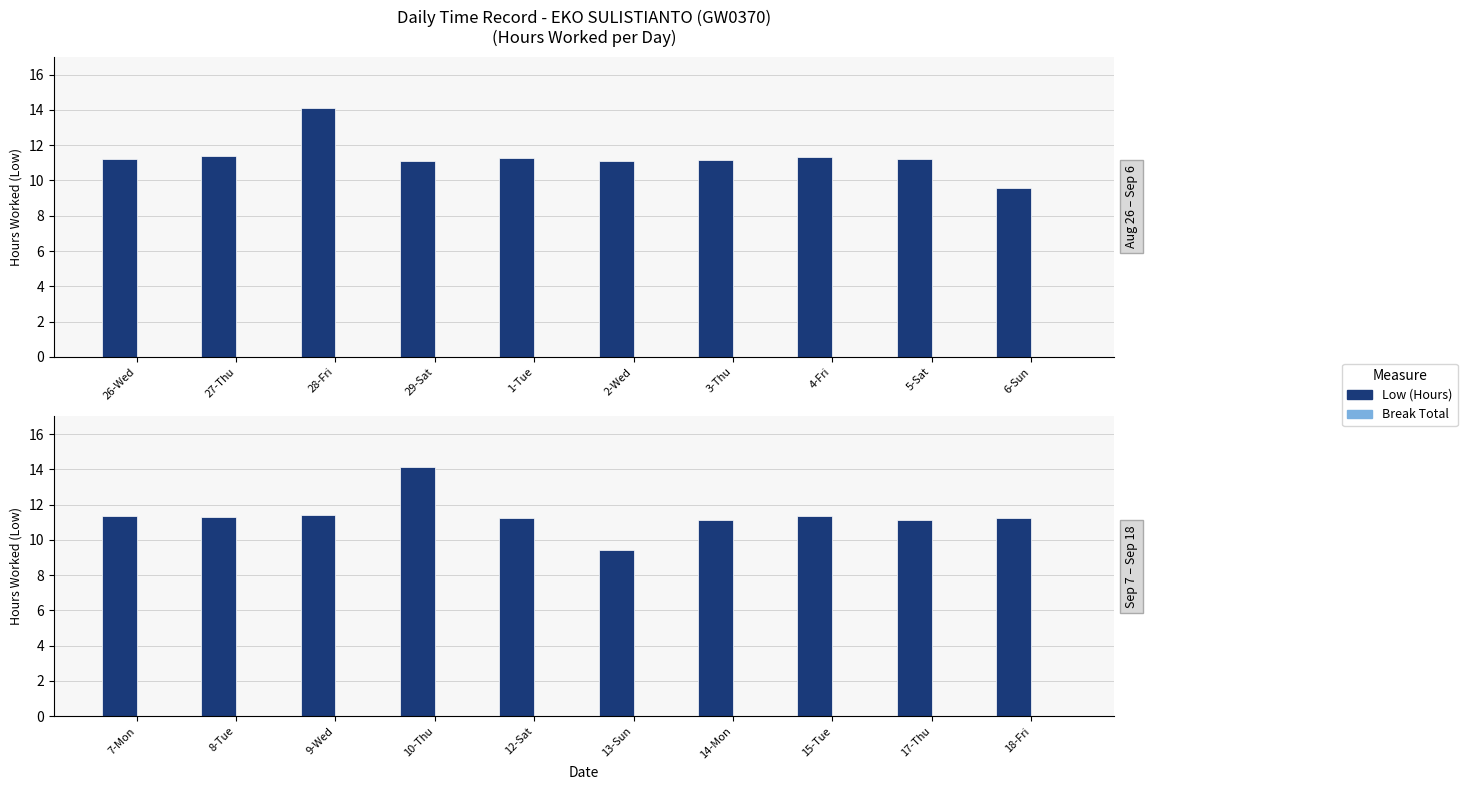

What is the spread (max minus min) of values at 14-Mon?

11.2